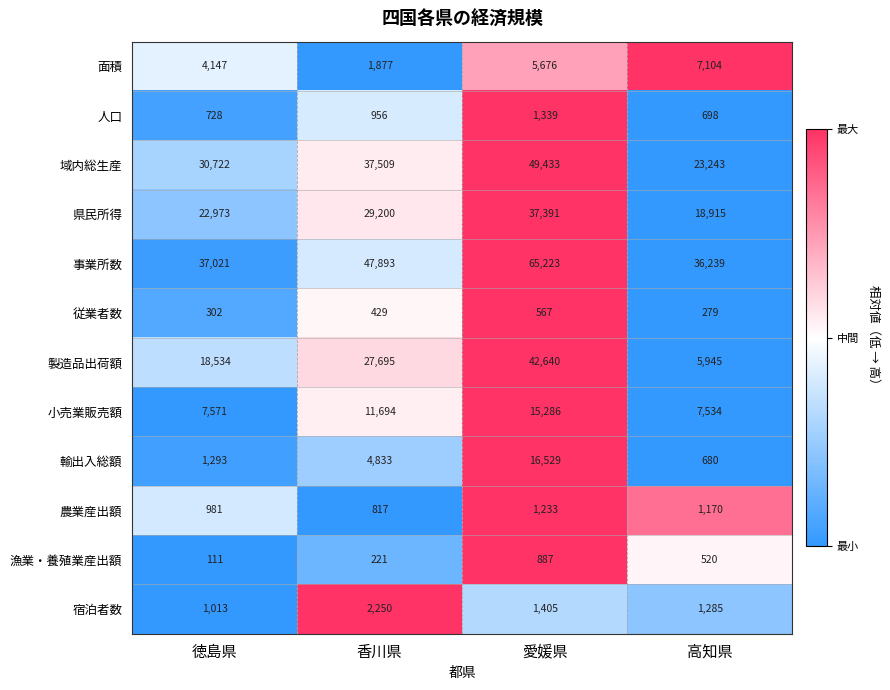

What is the difference between the maximum and minimum values in the 小売業販売額 series?

7752